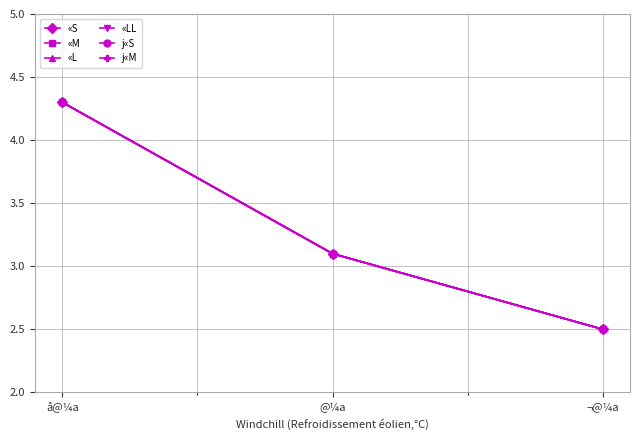

How many lines are shown in the chart?

6